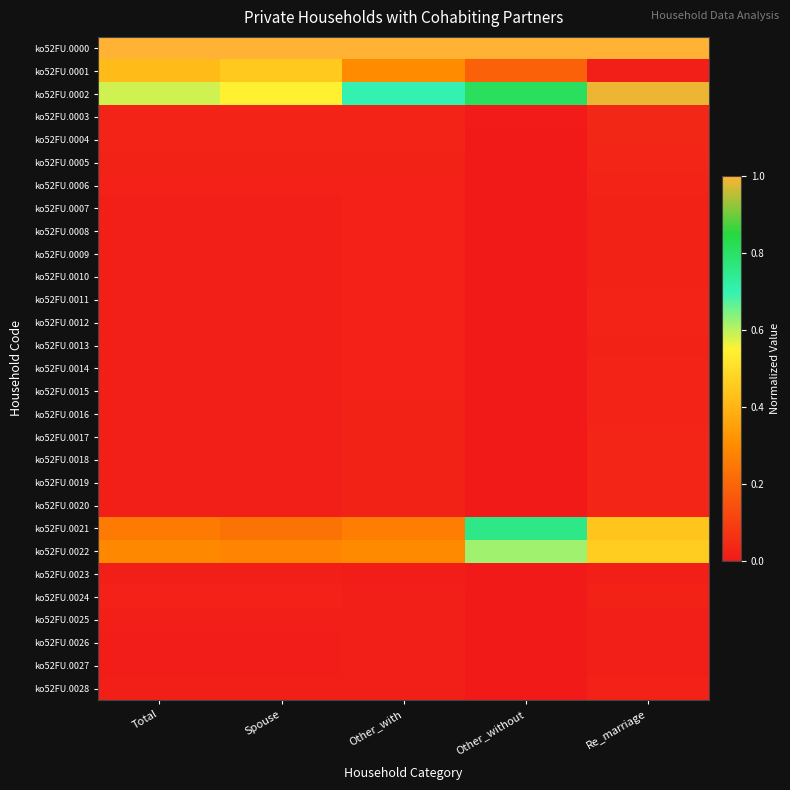

Reading left to right, list all the values displayed in this chart.

ko52FU.0000: Total=1.0	Spouse=1.0	Other_with=1.0	Other_without=1.0	Re_marriage=1.0
ko52FU.0001: Total=0.4	Spouse=0.5	Other_with=0.3	Other_without=0.2	Re_marriage=0.0
ko52FU.0002: Total=0.6	Spouse=0.5	Other_with=0.7	Other_without=0.8	Re_marriage=1.0
ko52FU.0003: Total=0.0	Spouse=0.0	Other_with=0.0	Other_without=0.0	Re_marriage=0.0
ko52FU.0004: Total=0.0	Spouse=0.0	Other_with=0.0	Other_without=0.0	Re_marriage=0.0
ko52FU.0005: Total=0.0	Spouse=0.0	Other_with=0.0	Other_without=0.0	Re_marriage=0.0
ko52FU.0006: Total=0.0	Spouse=0.0	Other_with=0.0	Other_without=0.0	Re_marriage=0.0
ko52FU.0007: Total=0.0	Spouse=0.0	Other_with=0.0	Other_without=0.0	Re_marriage=0.0
ko52FU.0008: Total=0.0	Spouse=0.0	Other_with=0.0	Other_without=0.0	Re_marriage=0.0
ko52FU.0009: Total=0.0	Spouse=0.0	Other_with=0.0	Other_without=0.0	Re_marriage=0.0
ko52FU.0010: Total=0.0	Spouse=0.0	Other_with=0.0	Other_without=0.0	Re_marriage=0.0
ko52FU.0011: Total=0.0	Spouse=0.0	Other_with=0.0	Other_without=0.0	Re_marriage=0.0
ko52FU.0012: Total=0.0	Spouse=0.0	Other_with=0.0	Other_without=0.0	Re_marriage=0.0
ko52FU.0013: Total=0.0	Spouse=0.0	Other_with=0.0	Other_without=0.0	Re_marriage=0.0
ko52FU.0014: Total=0.0	Spouse=0.0	Other_with=0.0	Other_without=0.0	Re_marriage=0.0
ko52FU.0015: Total=0.0	Spouse=0.0	Other_with=0.0	Other_without=0.0	Re_marriage=0.0
ko52FU.0016: Total=0.0	Spouse=0.0	Other_with=0.0	Other_without=0.0	Re_marriage=0.0
ko52FU.0017: Total=0.0	Spouse=0.0	Other_with=0.0	Other_without=0.0	Re_marriage=0.0
ko52FU.0018: Total=0.0	Spouse=0.0	Other_with=0.0	Other_without=0.0	Re_marriage=0.0
ko52FU.0019: Total=0.0	Spouse=0.0	Other_with=0.0	Other_without=0.0	Re_marriage=0.0
ko52FU.0020: Total=0.0	Spouse=0.0	Other_with=0.0	Other_without=0.0	Re_marriage=0.0
ko52FU.0021: Total=0.3	Spouse=0.2	Other_with=0.3	Other_without=0.8	Re_marriage=0.4
ko52FU.0022: Total=0.3	Spouse=0.3	Other_with=0.3	Other_without=0.6	Re_marriage=0.5
ko52FU.0023: Total=0.0	Spouse=0.0	Other_with=0.0	Other_without=0.0	Re_marriage=0.0
ko52FU.0024: Total=0.0	Spouse=0.0	Other_with=0.0	Other_without=0.0	Re_marriage=0.0
ko52FU.0025: Total=0.0	Spouse=0.0	Other_with=0.0	Other_without=0.0	Re_marriage=0.0
ko52FU.0026: Total=0.0	Spouse=0.0	Other_with=0.0	Other_without=0.0	Re_marriage=0.0
ko52FU.0027: Total=0.0	Spouse=0.0	Other_with=0.0	Other_without=0.0	Re_marriage=0.0
ko52FU.0028: Total=0.0	Spouse=0.0	Other_with=0.0	Other_without=0.0	Re_marriage=0.0